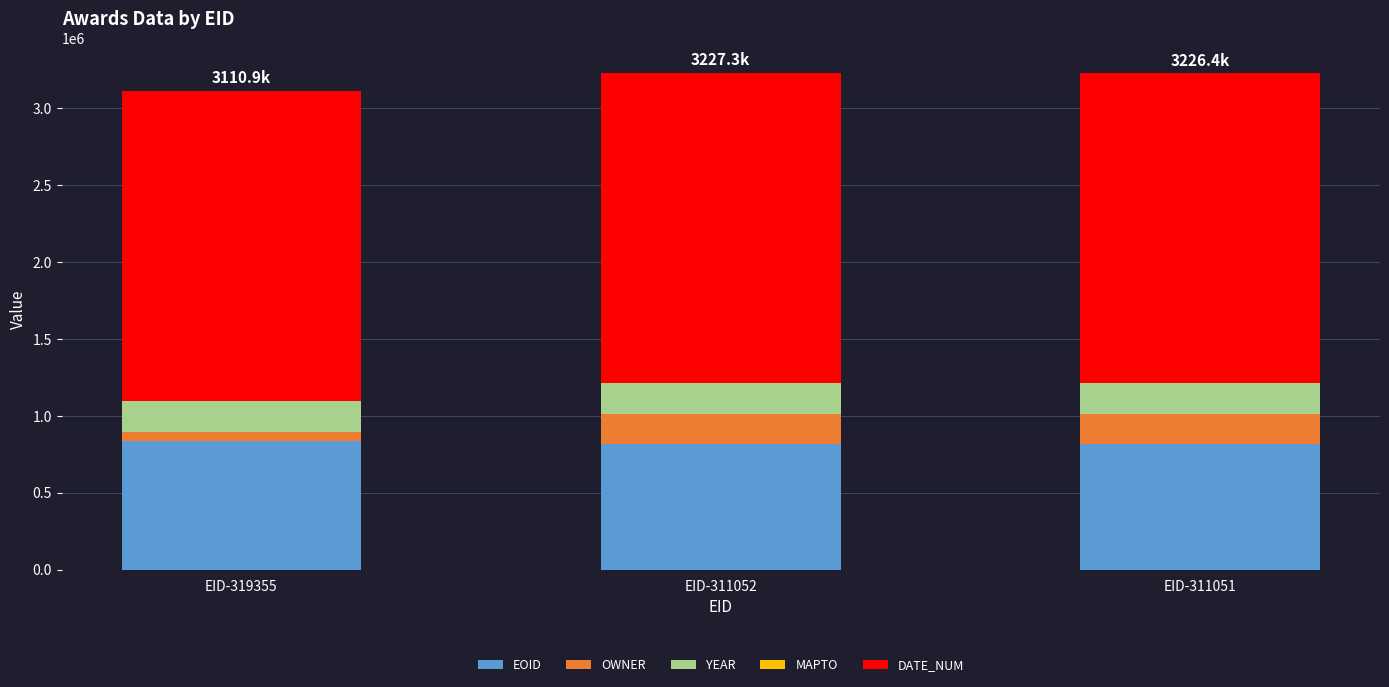

Where does the EOID series first go above 816452?

EID-319355